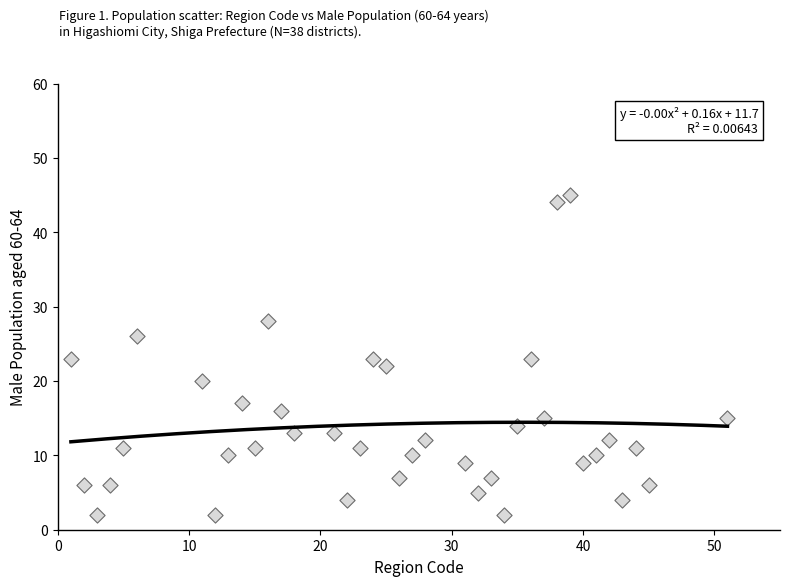

What is the range of X values (max minus min)?

50